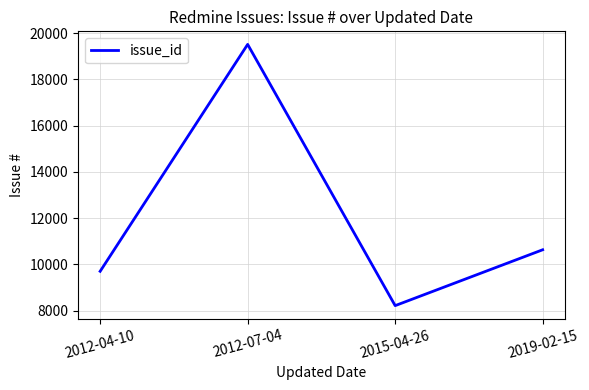

True or false: there are more than 1 points higher than both neighbors.

False